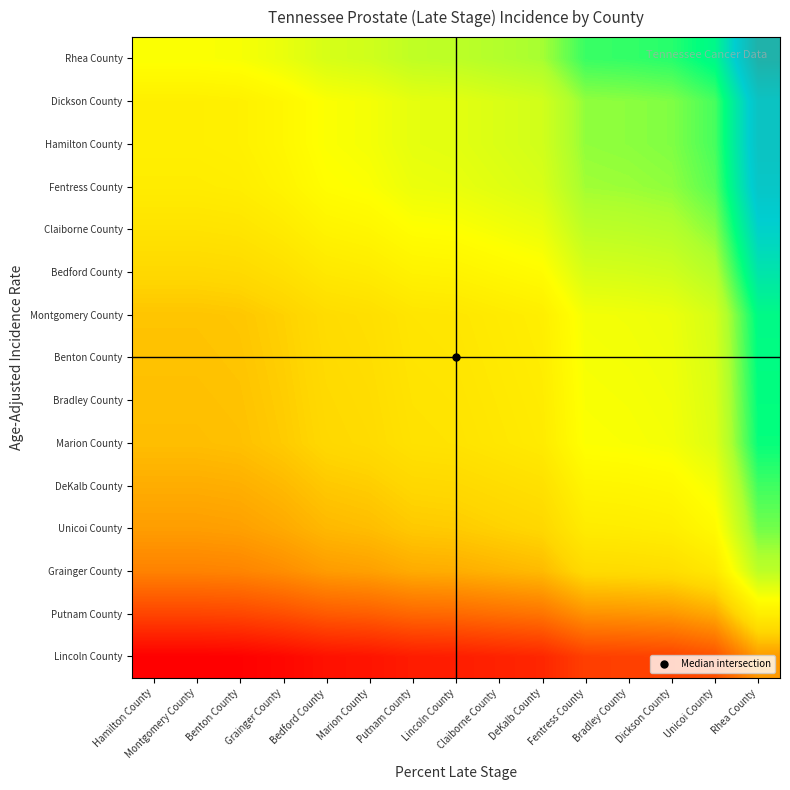

What is the total value across all series at Grainger County?

189.4